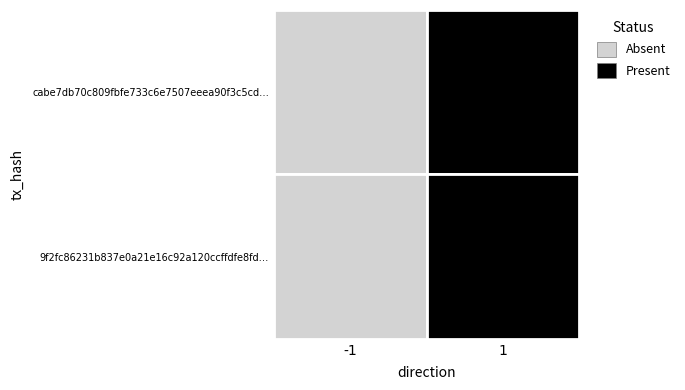

How many 9f2fc86231b837e0a21e16c92a120ccffdfe8fd values are between 0 and 46?

2